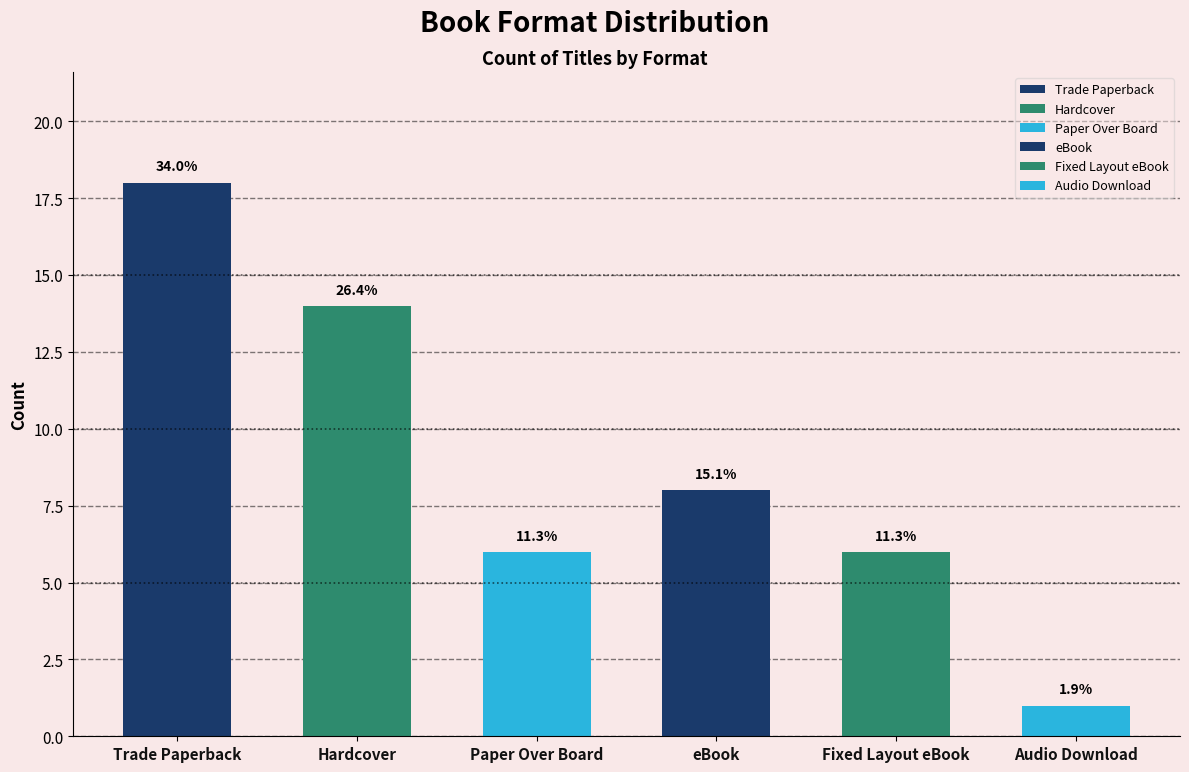

Does the chart contain any negative values?

No